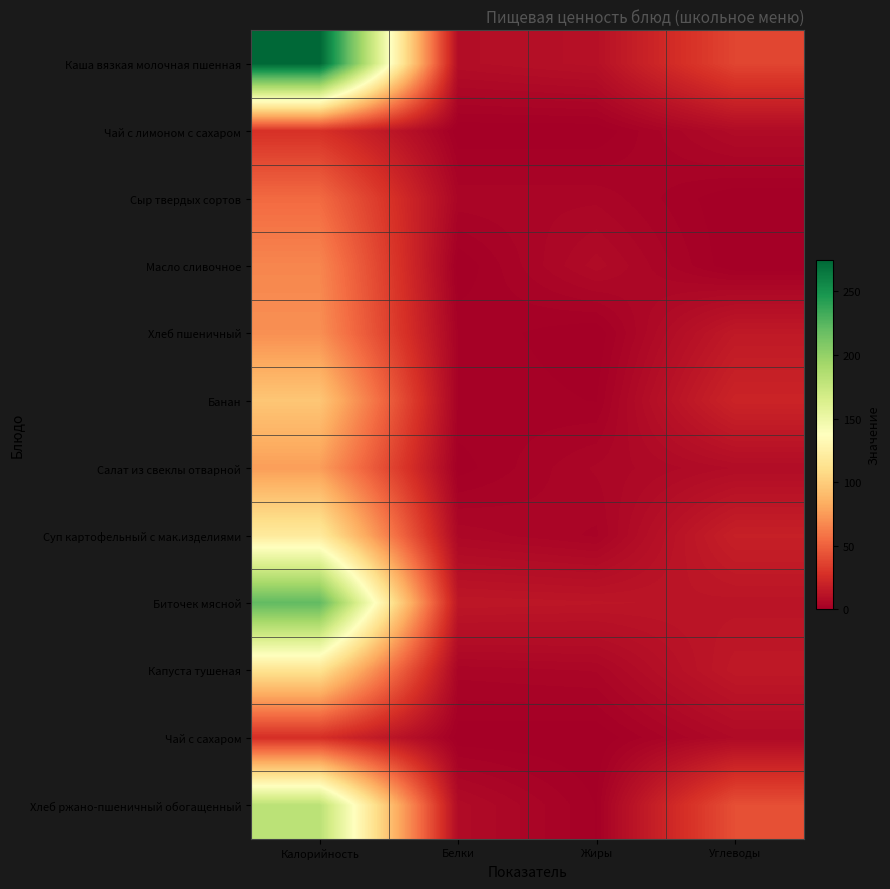

Reading left to right, extract all data points from this chart.

Каша вязкая молочная пшенная: Калорийность=274.9	Белки=8.3	Жиры=10.1	Углеводы=37.6
Чай с лимоном с сахаром: Калорийность=28.0	Белки=0.0	Жиры=0.0	Углеводы=7.0
Сыр твердых сортов: Калорийность=54.0	Белки=4.0	Жиры=4.0	Углеводы=0.0
Масло сливочное: Калорийность=66.0	Белки=0.0	Жиры=7.0	Углеводы=0.0
Хлеб пшеничный: Калорийность=70.0	Белки=2.0	Жиры=0.0	Углеводы=15.0
Банан: Калорийность=96.0	Белки=2.0	Жиры=1.0	Углеводы=21.0
Салат из свеклы отварной: Калорийность=76.1	Белки=0.5	Жиры=4.5	Углеводы=7.6
Суп картофельный с мак.изделиями: Калорийность=119.6	Белки=5.0	Жиры=3.0	Углеводы=18.5
Биточек мясной: Калорийность=221.3	Белки=13.7	Жиры=13.1	Углеводы=12.4
Капуста тушеная: Калорийность=113.5	Белки=3.7	Жиры=4.4	Углеводы=14.6
Чай с сахаром: Калорийность=26.8	Белки=0.2	Жиры=0.0	Углеводы=6.5
Хлеб ржано-пшеничный обогащенный: Калорийность=181.0	Белки=7.0	Жиры=1.0	Углеводы=42.0